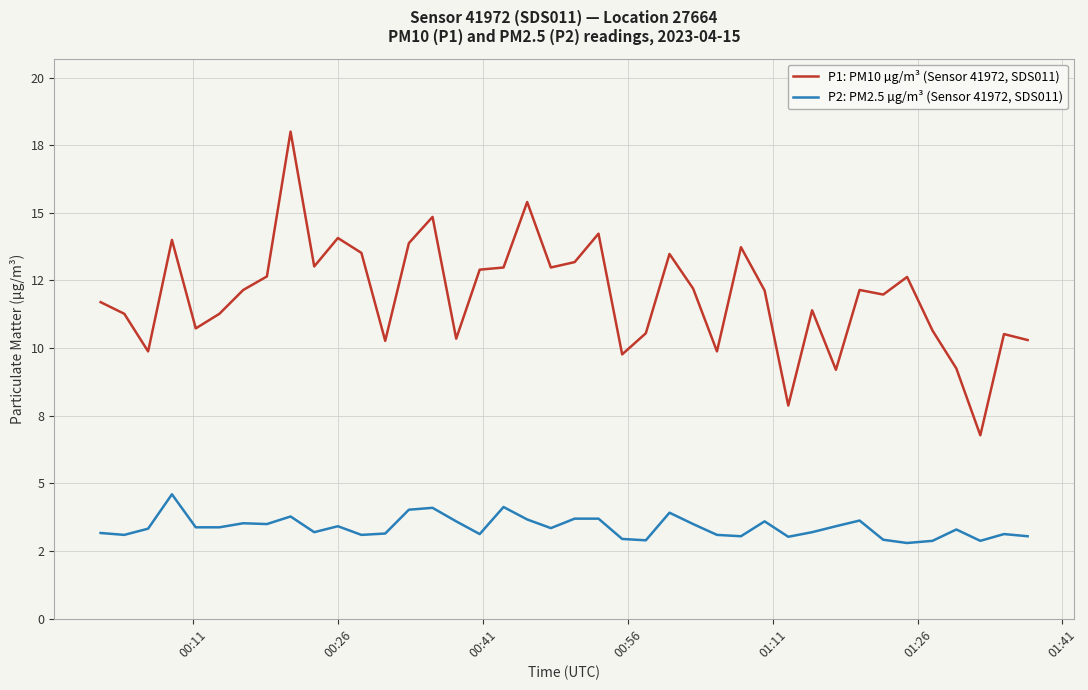

What is the value of the P2: PM2.5 µg/m³ (Sensor 41972, SDS011) point at the 25th from the left?

3.9